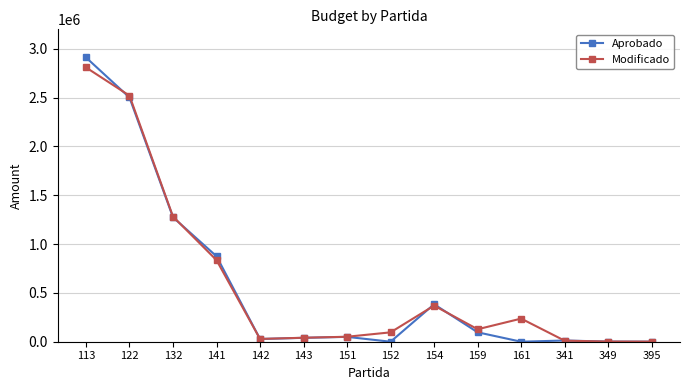

What is the spread (max minus min) of values at 113?

102356.7